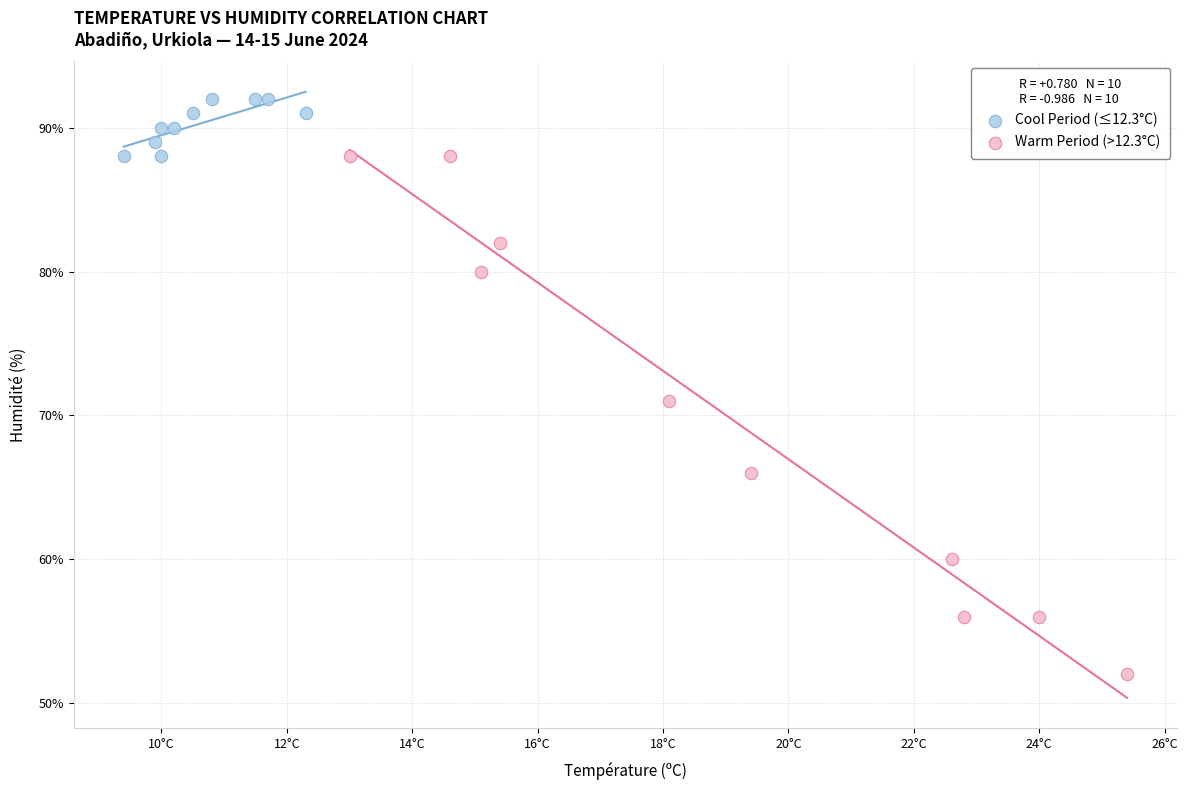

Which series contains the lowest Y value?

Warm Period (>12.3°C)